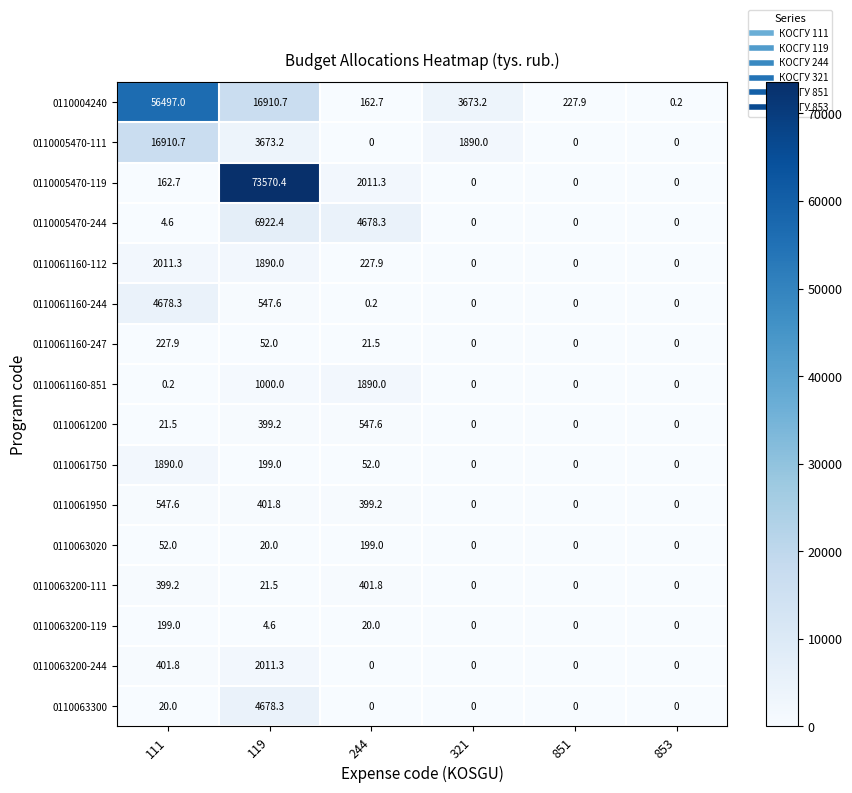

The 0110005470-244 series shows 0.0 at 851. True or false?

True